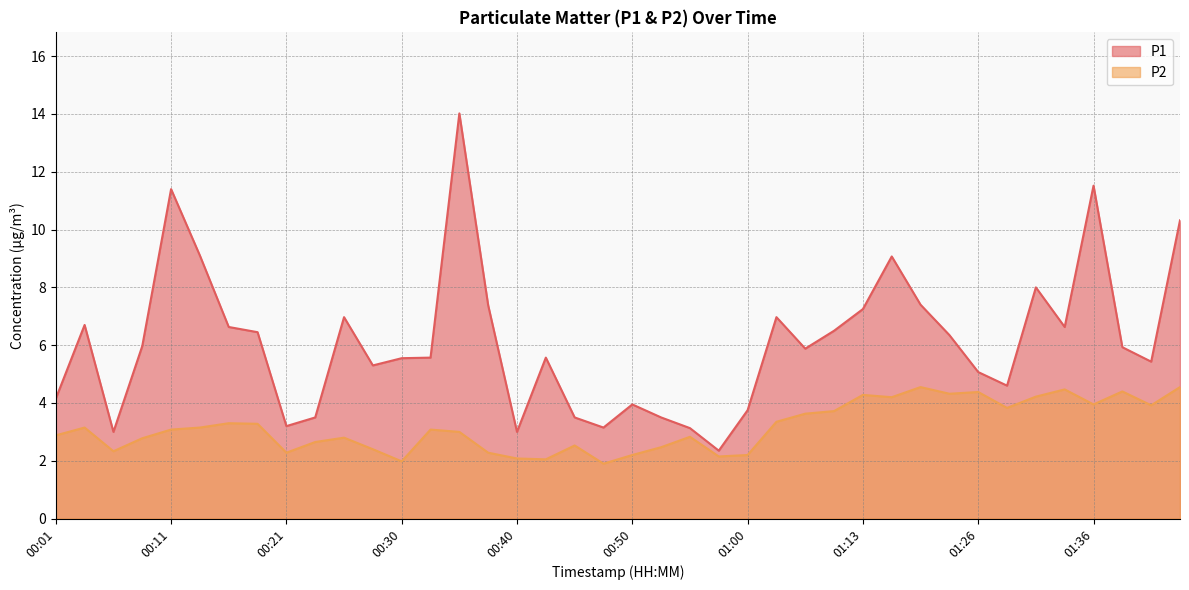

What is the sum of the P2 values at 01:05 and 00:11?

6.7